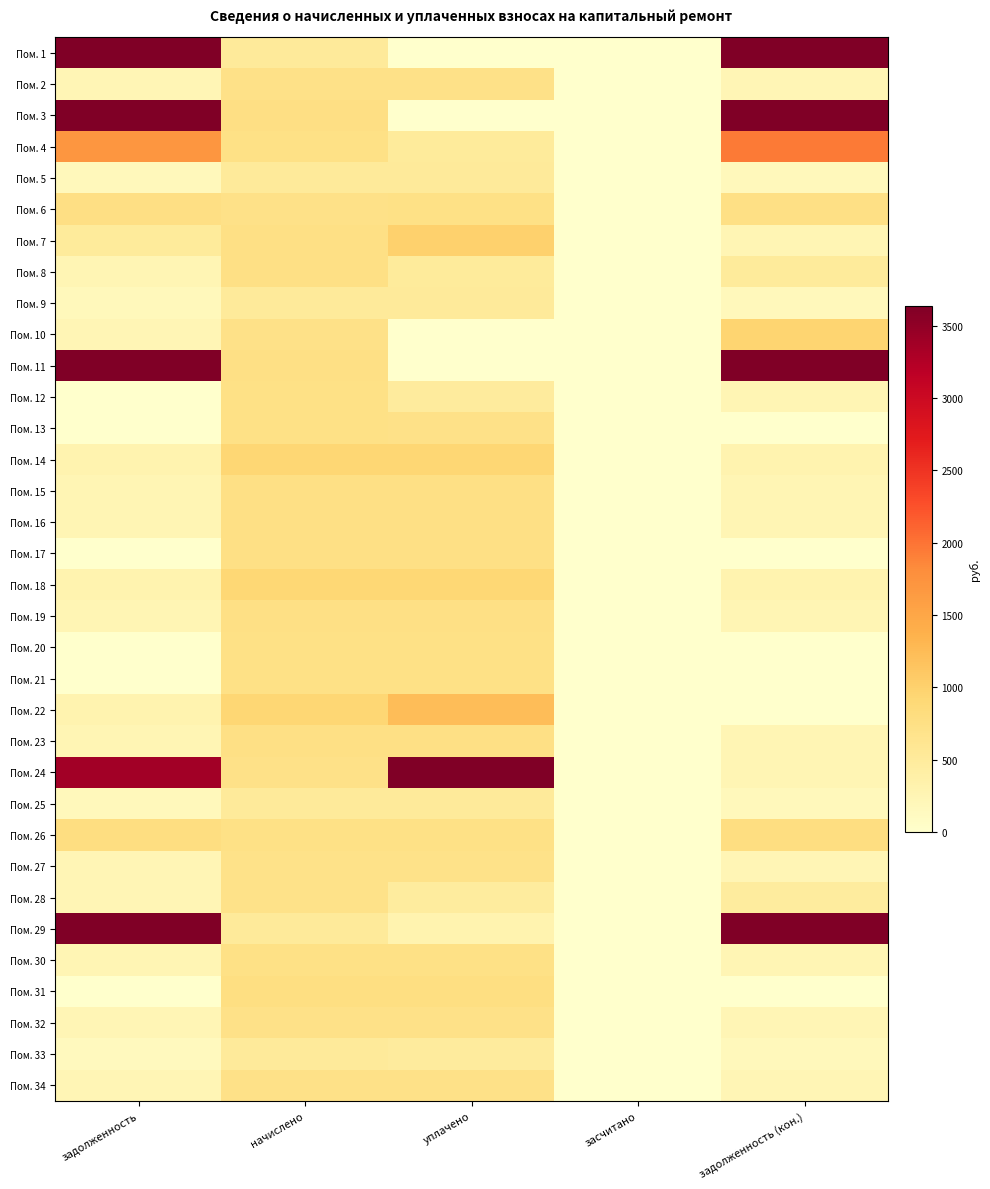

Reading right to left, what are all the values shown in this chart?

Пом. 1: задолженность (кон.)=16342.3	засчитано=0.0	уплачено=0.0	начислено=516.0	задолженность=15679.2
Пом. 2: задолженность (кон.)=237.5	засчитано=0.0	уплачено=712.5	начислено=712.5	задолженность=237.5
Пом. 3: задолженность (кон.)=17088.9	засчитано=0.0	уплачено=0.0	начислено=765.2	задолженность=16167.8
Пом. 4: задолженность (кон.)=1945.0	засчитано=0.0	уплачено=500.0	начислено=728.3	задолженность=1699.5
Пом. 5: задолженность (кон.)=173.8	засчитано=0.0	уплачено=521.2	начислено=521.2	задолженность=173.8
Пом. 6: задолженность (кон.)=748.3	засчитано=0.0	уплачено=730.0	начислено=723.1	задолженность=752.3
Пом. 7: задолженность (кон.)=249.8	засчитано=0.0	уплачено=998.7	начислено=747.6	задолженность=498.4
Пом. 8: задолженность (кон.)=498.4	засчитано=0.0	уплачено=498.4	начислено=747.6	задолженность=249.2
Пом. 9: задолженность (кон.)=172.0	засчитано=0.0	уплачено=516.0	начислено=516.0	задолженность=172.0
Пом. 10: задолженность (кон.)=956.4	засчитано=0.0	уплачено=0.0	начислено=716.0	задолженность=238.7
Пом. 11: задолженность (кон.)=23790.9	засчитано=0.0	уплачено=0.0	начислено=751.1	задолженность=22825.6
Пом. 12: задолженность (кон.)=245.7	засчитано=0.0	уплачено=491.4	начислено=737.1	задолженность=0.0
Пом. 13: задолженность (кон.)=6.5	засчитано=0.0	уплачено=723.6	начислено=730.1	задолженность=0.0
Пом. 14: задолженность (кон.)=311.2	засчитано=0.0	уплачено=933.7	начислено=933.7	задолженность=311.2
Пом. 15: задолженность (кон.)=248.0	засчитано=0.0	уплачено=744.1	начислено=744.1	задолженность=248.0
Пом. 16: задолженность (кон.)=246.3	засчитано=0.0	уплачено=738.9	начислено=738.9	задолженность=246.3
Пом. 17: задолженность (кон.)=0.0	засчитано=0.0	уплачено=750.0	начислено=742.4	задолженность=0.0
Пом. 18: задолженность (кон.)=307.1	засчитано=0.0	уплачено=921.4	начислено=921.4	задолженность=307.1
Пом. 19: задолженность (кон.)=246.3	засчитано=0.0	уплачено=738.9	начислено=738.9	задолженность=246.3
Пом. 20: задолженность (кон.)=0.0	засчитано=0.0	уплачено=728.3	начислено=728.3	задолженность=0.0
Пом. 21: задолженность (кон.)=0.0	засчитано=0.0	уплачено=730.1	начислено=730.1	задолженность=0.0
Пом. 22: задолженность (кон.)=0.0	засчитано=0.0	уплачено=1233.2	начислено=924.9	задолженность=308.3
Пом. 23: задолженность (кон.)=248.0	засчитано=0.0	уплачено=744.1	начислено=744.1	задолженность=248.0
Пом. 24: задолженность (кон.)=250.4	засчитано=0.0	уплачено=3847.0	начислено=721.3	задолженность=3372.7
Пом. 25: задолженность (кон.)=172.6	засчитано=0.0	уплачено=517.7	начислено=517.7	задолженность=172.6
Пом. 26: задолженность (кон.)=784.2	засчитано=0.0	уплачено=730.0	начислено=724.8	задолженность=786.1
Пом. 27: задолженность (кон.)=236.3	засчитано=0.0	уплачено=709.0	начислено=709.0	задолженность=236.3
Пом. 28: задолженность (кон.)=473.0	засчитано=0.0	уплачено=472.7	начислено=709.0	задолженность=236.3
Пом. 29: задолженность (кон.)=15656.4	засчитано=0.0	уплачено=300.0	начислено=523.0	задолженность=15292.5
Пом. 30: задолженность (кон.)=241.6	засчитано=0.0	уплачено=724.7	начислено=724.8	задолженность=241.5
Пом. 31: задолженность (кон.)=0.0	засчитано=0.0	уплачено=767.0	начислено=767.0	задолженность=0.0
Пом. 32: задолженность (кон.)=239.8	засчитано=0.0	уплачено=719.5	начислено=719.5	задолженность=239.8
Пом. 33: задолженность (кон.)=172.0	засчитано=0.0	уплачено=488.0	начислено=516.0	задолженность=144.0
Пом. 34: задолженность (кон.)=241.0	засчитано=0.0	уплачено=723.1	начислено=723.1	задолженность=241.0